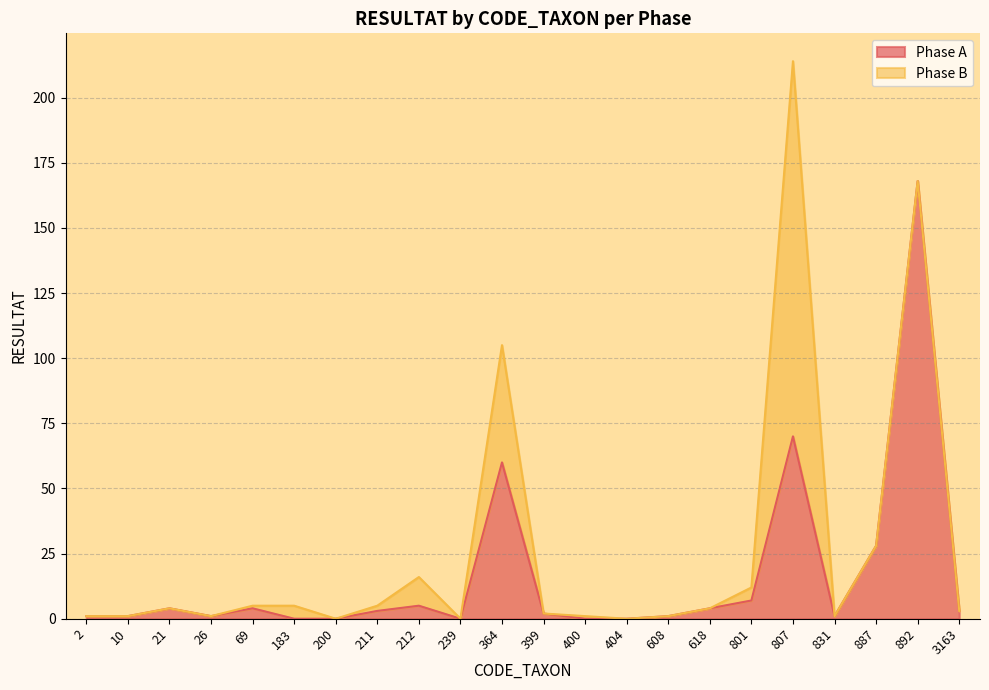

Rank the categories by value from lowest to highest.

183, 200, 239, 400, 404, 2, 10, 26, 608, 831, 399, 211, 3163, 21, 69, 618, 212, 801, 887, 364, 807, 892